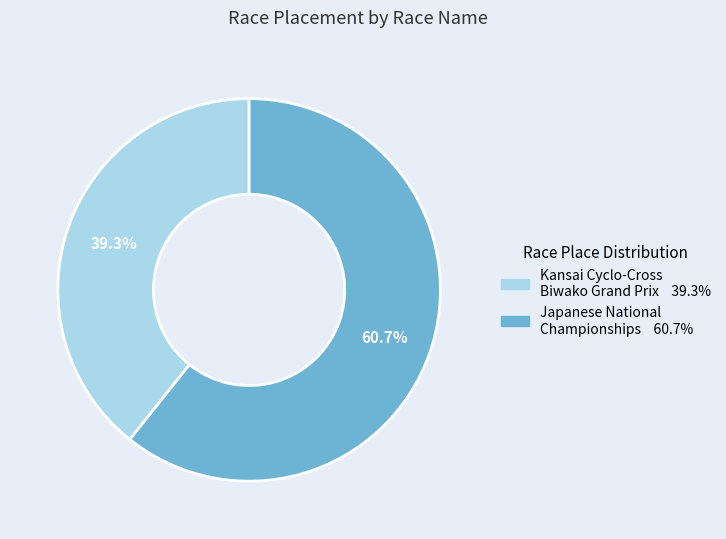

To the nearest percent, what is the combined percentage of Japanese National Championships and Kansai Cyclo-Cross Biwako Grand Prix?

100%